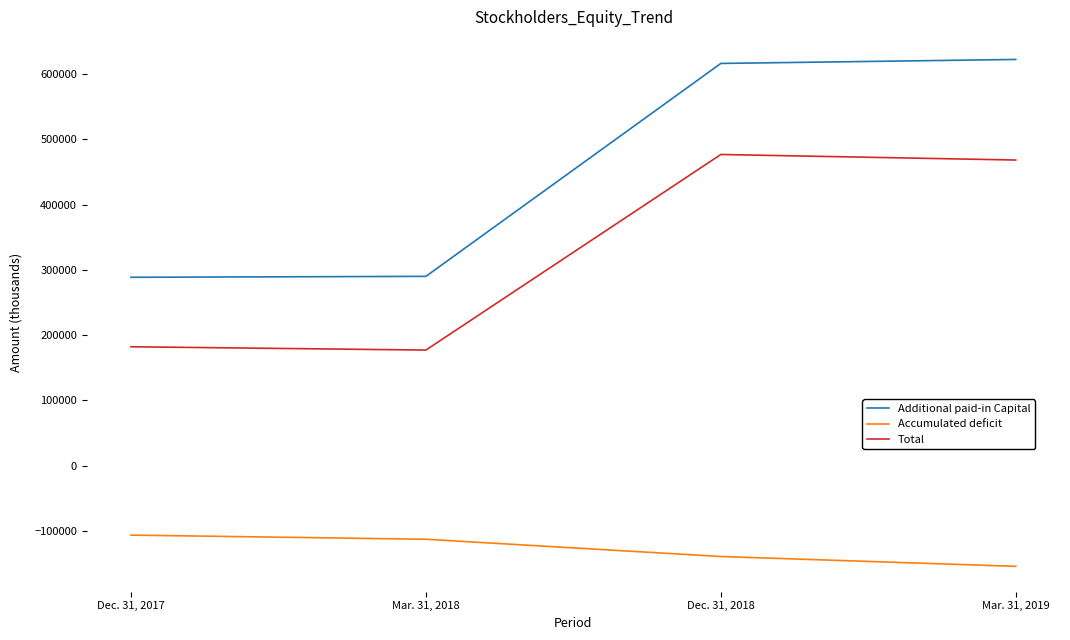

At which label is Total closest to 327084?

Mar. 31, 2019